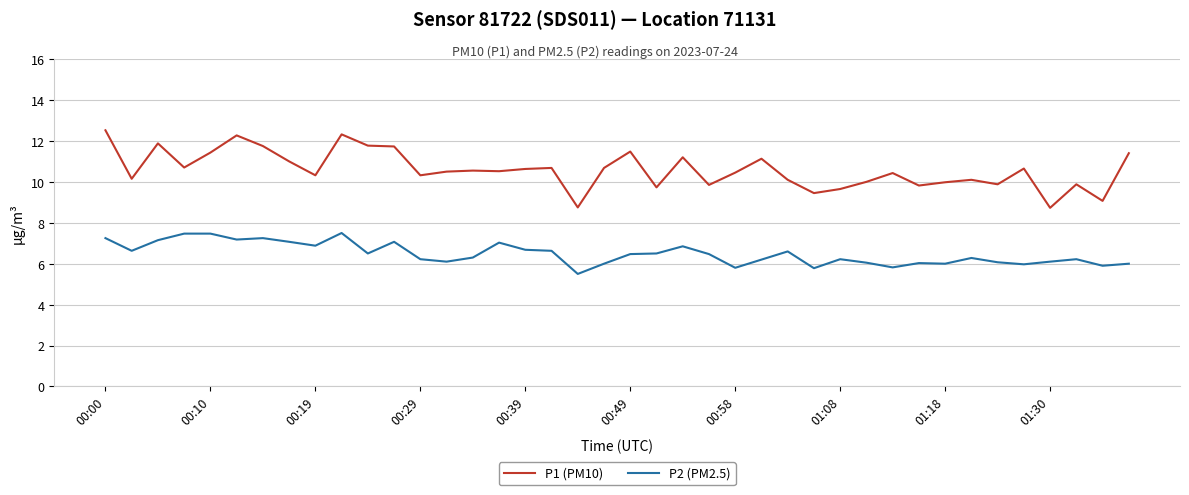

List the series in order of their overall mean, lowest first.

P2 (PM2.5), P1 (PM10)